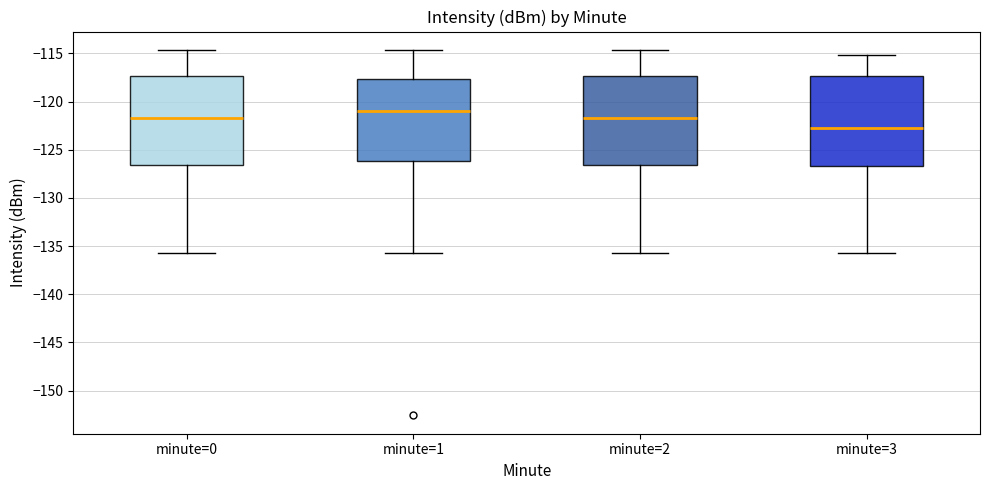

Reading left to right, transcribe this box plot: for each box, give where its median line is, the range the box spans, and where its two whiskers end, as read against the y-axis. The values are not printed on the chart, so give them approximately, as read against the axis.

minute=0: median -121.5, box -126.5 to -117.5, whiskers -135.5 to -114.5
minute=1: median -121.0, box -126.0 to -117.5, whiskers -135.5 to -114.5
minute=2: median -121.5, box -126.5 to -117.5, whiskers -135.5 to -114.5
minute=3: median -123.0, box -126.5 to -117.5, whiskers -135.5 to -115.0